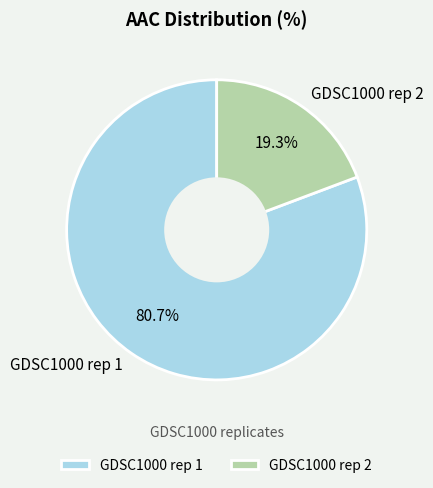

Is it true that GDSC1000 rep 2 is 10% of the pie?

False